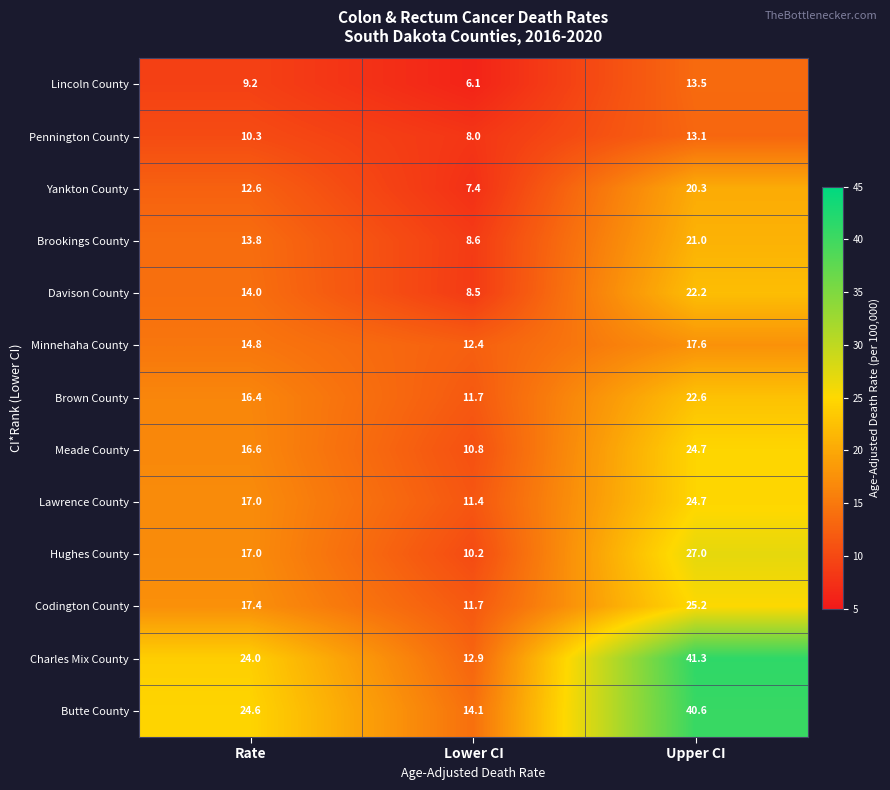

Which category has the lowest value across all series?

Lower CI